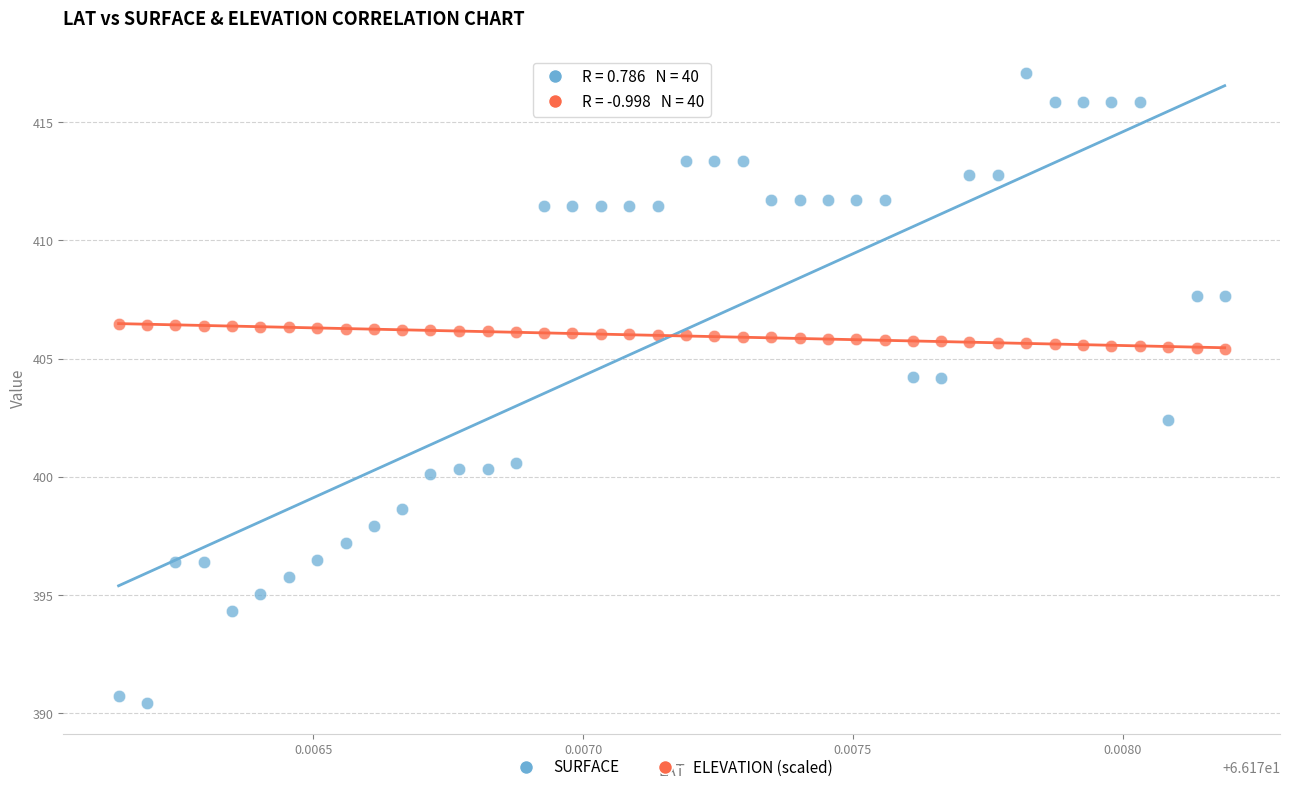

What are all the series names shown in the legend?

SURFACE, ELEVATION (scaled)